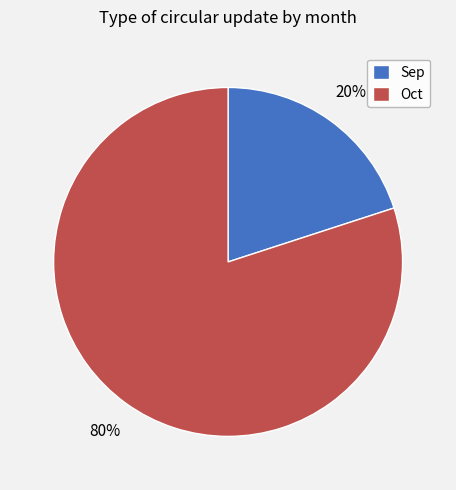

Which slice represents more than half of the pie?

Oct